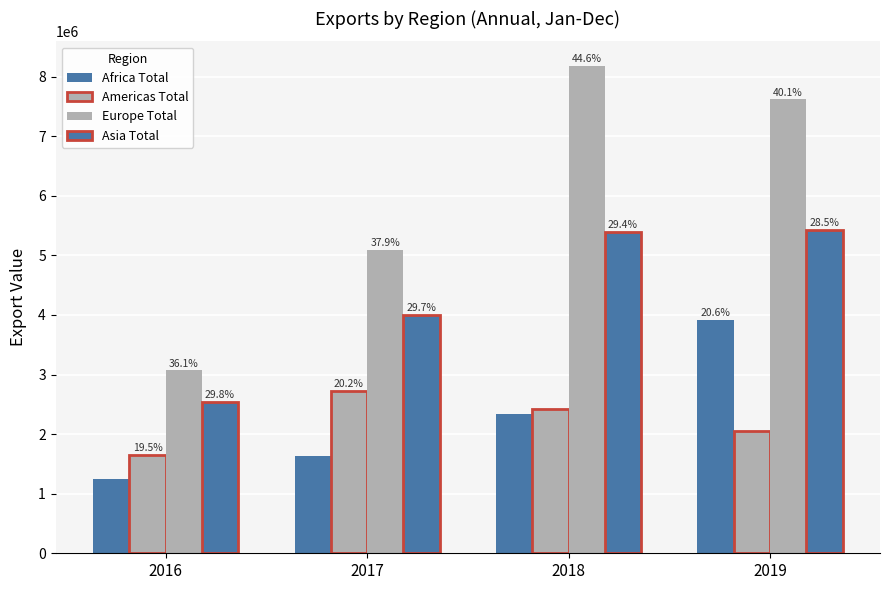

Are the bars grouped side by side (vs. stacked)?

Yes